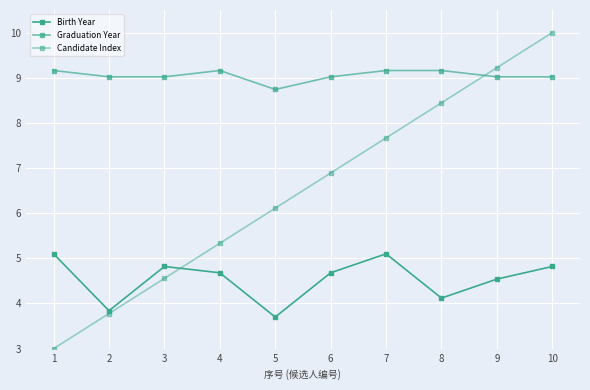

At 10, list the series in order from largest to smallest.

Candidate Index, Graduation Year, Birth Year